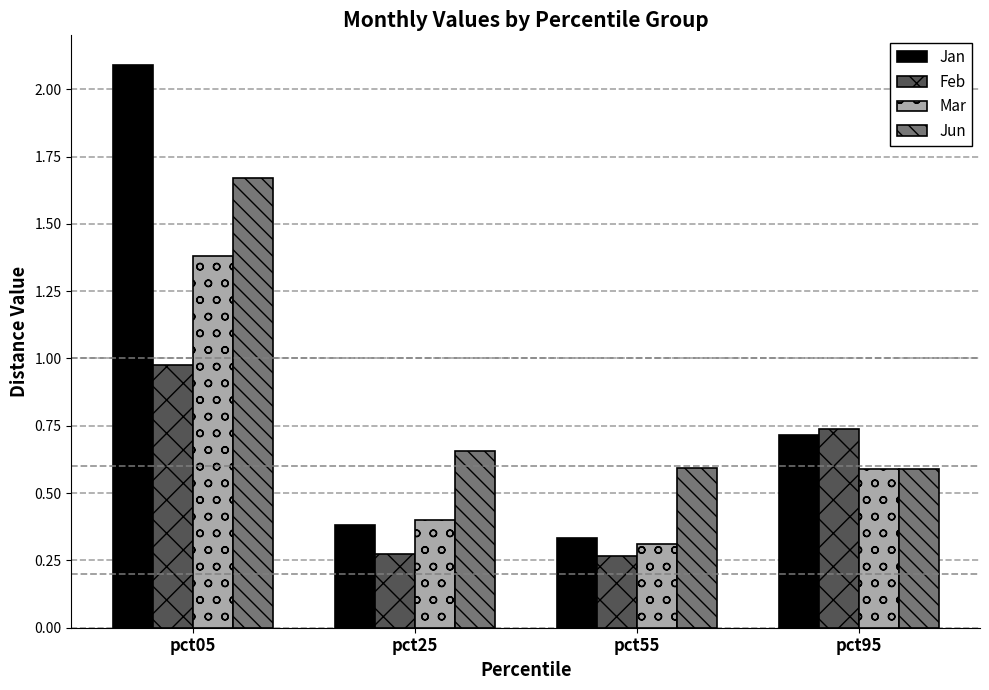

Is the value of Feb at pct95 greater than the value of Mar at pct95?

Yes